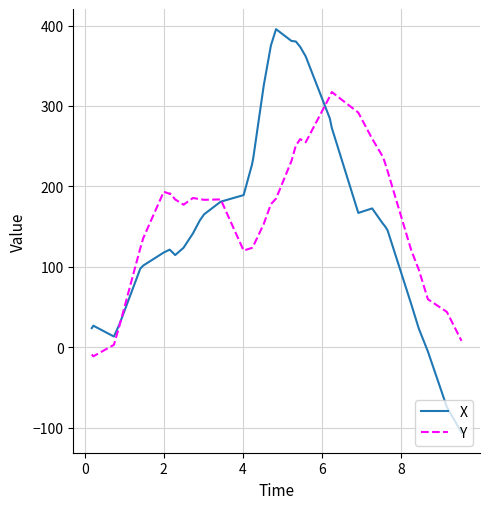

How many positive values does the Y series have?

38